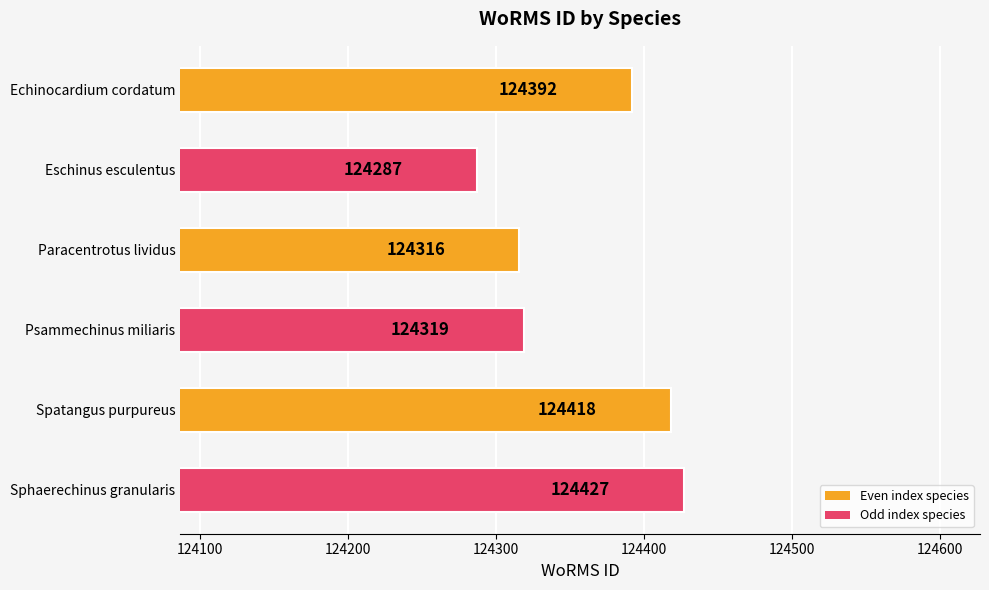

How many data points does each series have?

6